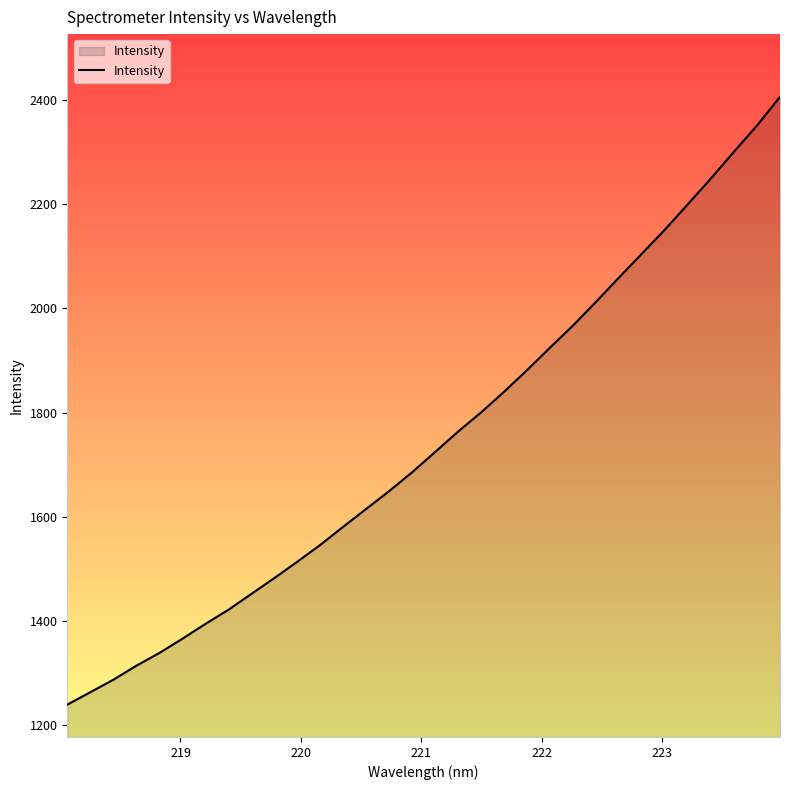

What is the maximum value shown in the chart?

2405.5